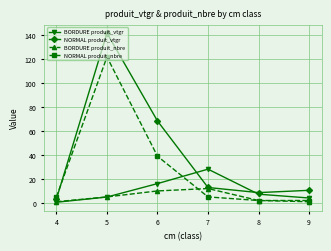

True or false: NORMAL produit_vtgr and NORMAL produit_nbre intersect in this chart.

True